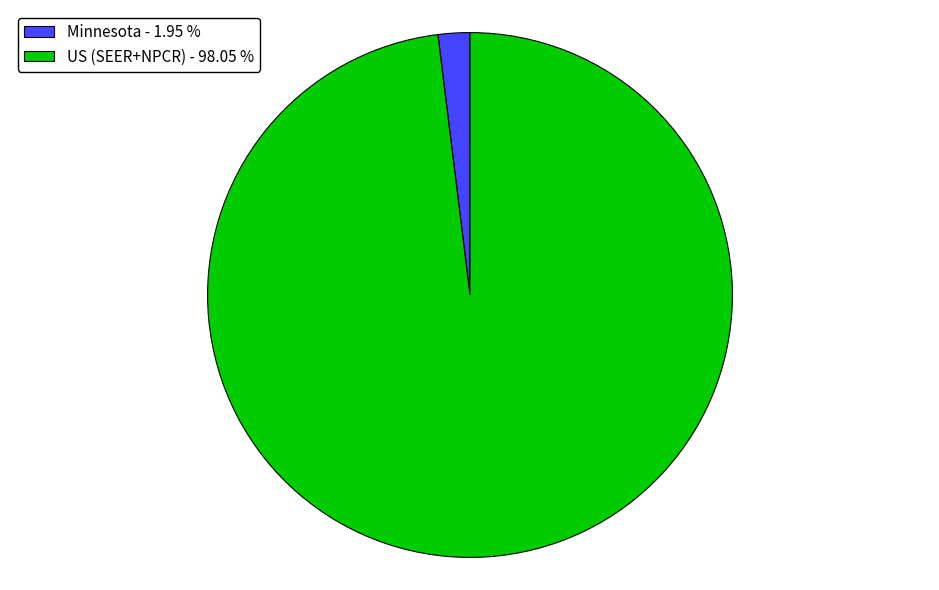

Is Minnesota - 1.95 % the majority of the pie?

No